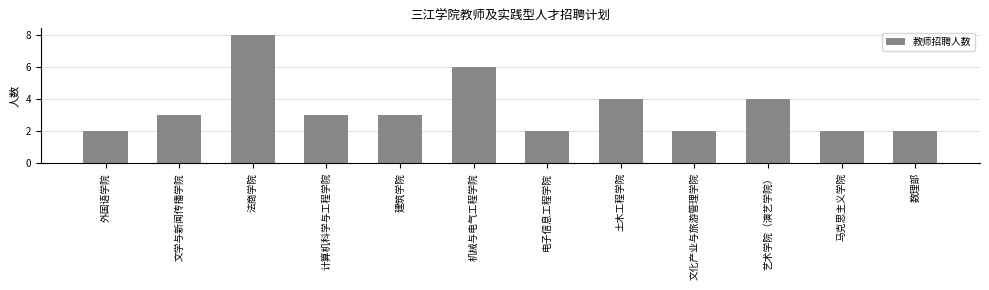

What is the label of the 1st bar from the right?

数理部